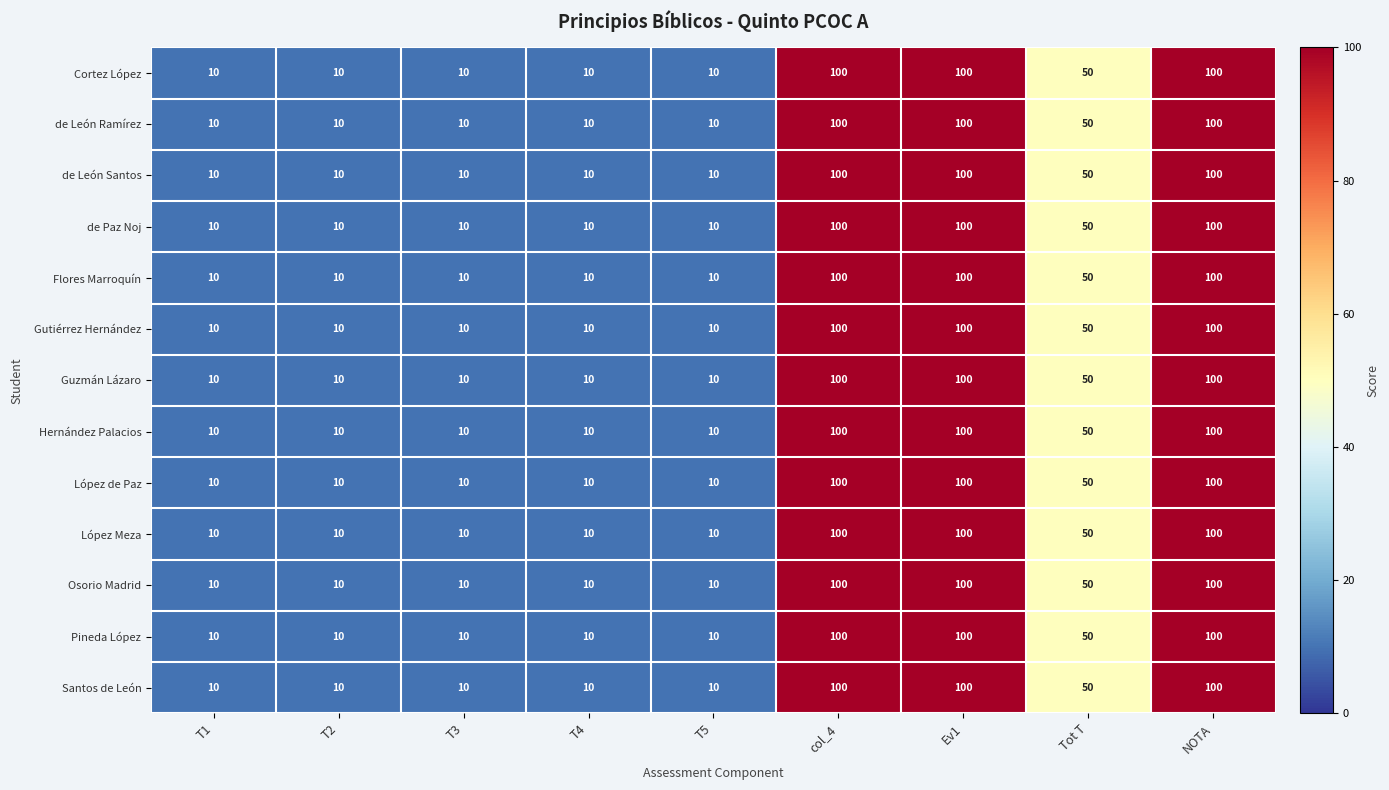

True or false: López de Paz has a value of 170 at Ev1.

False